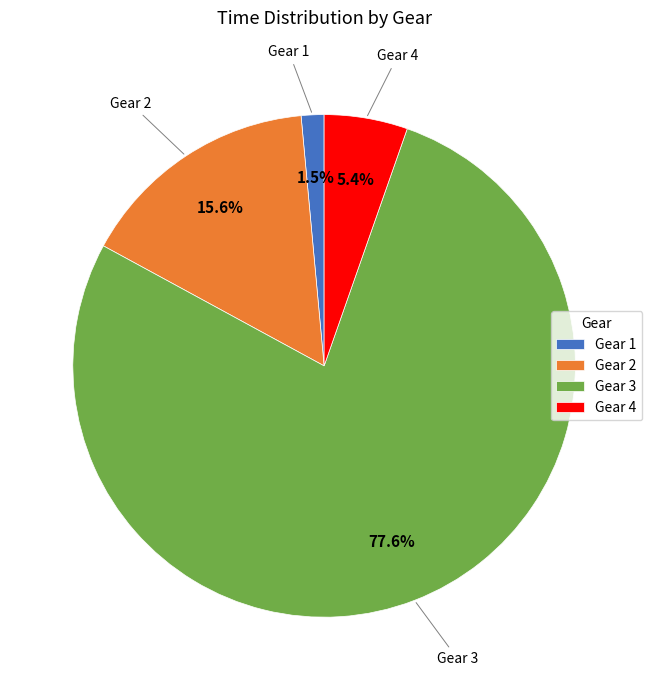

What portion of the pie excludes Gear 1?

98.5%